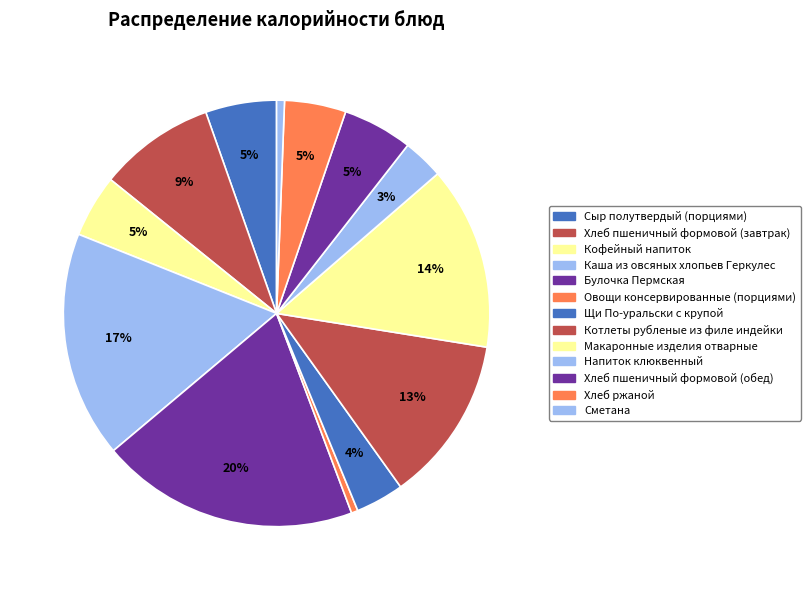

To the nearest percent, what is the difference between the Макаронные изделия отварные and Напиток клюквенный slice percentages?

11%